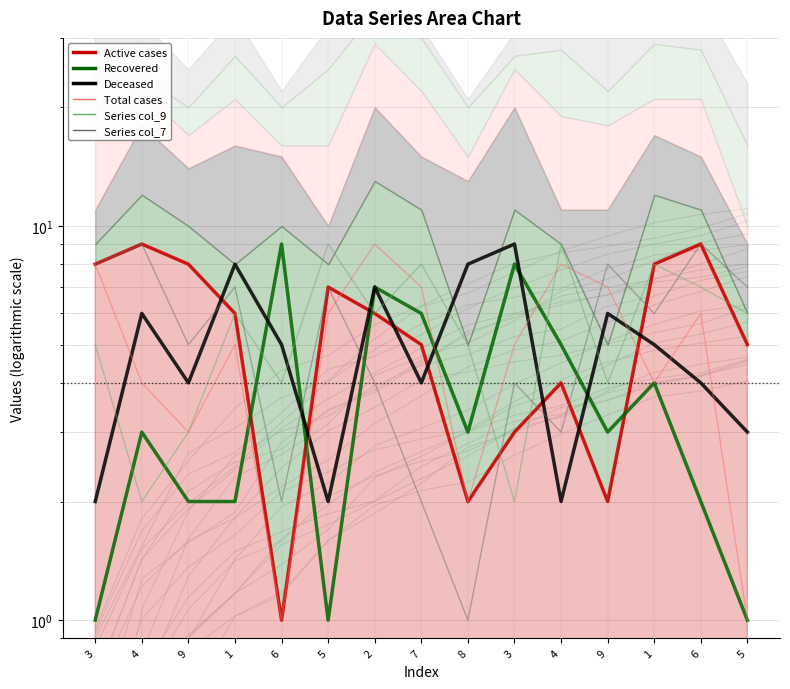

How many values in the col_7 series are below 6?

7